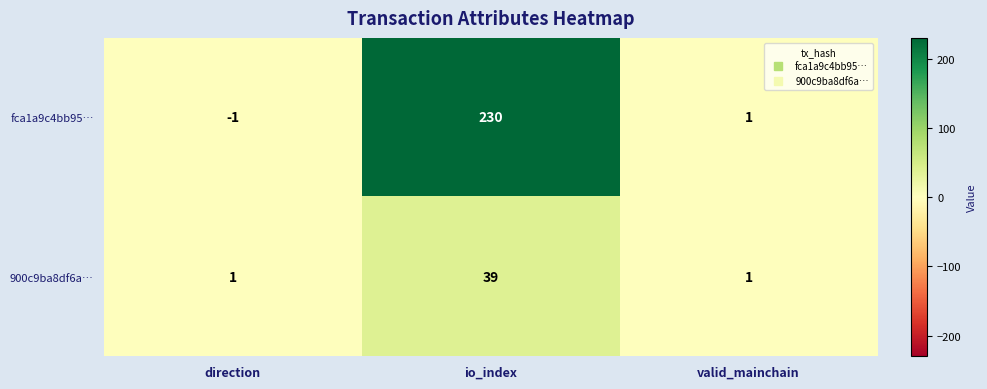

Between io_index and valid_mainchain, which series saw the biggest shift?

fca1a9c4bb95…